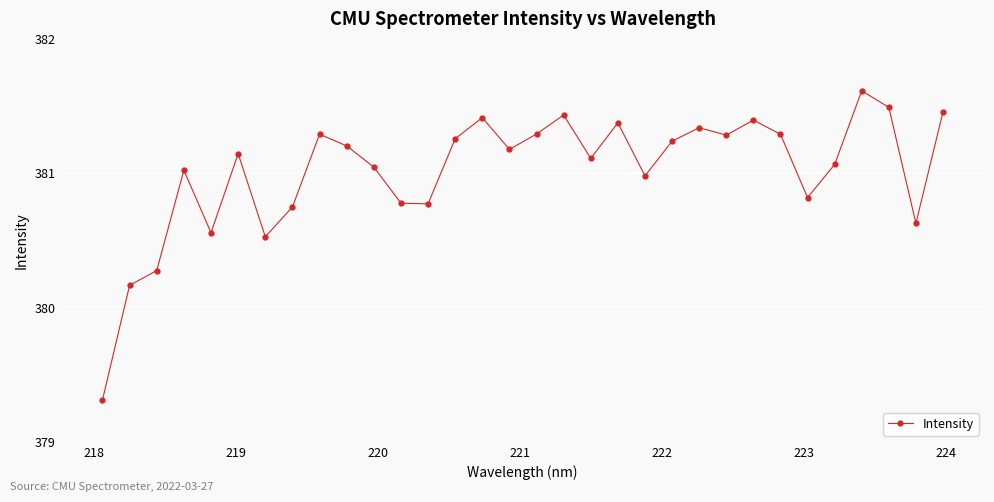

How many points are higher than both their immediate neighbors (excluding endpoints)?

9